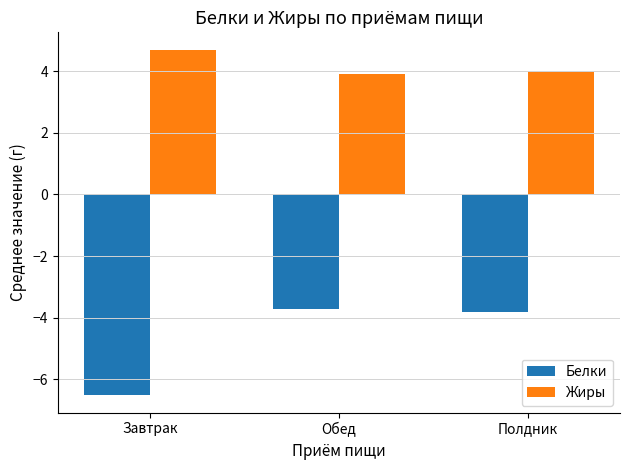

What is the spread (max minus min) of values at Завтрак?

11.2